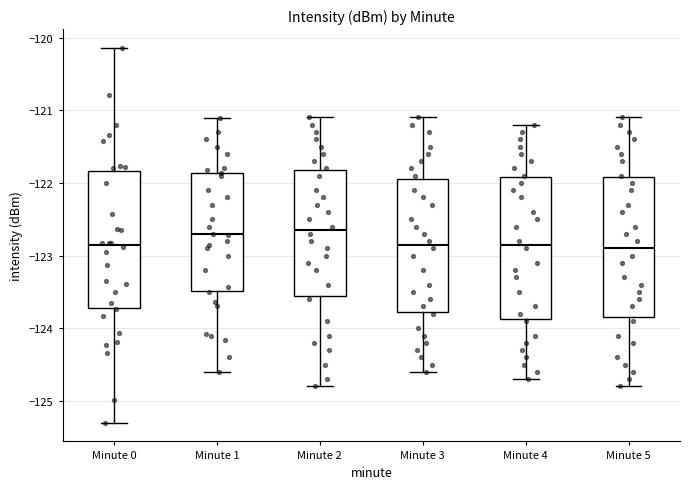

Where does the lower whisker of the box for Minute 4 end on the y-axis? The values are not printed on the chart, so give them approximately, as read against the axis.

-124.7